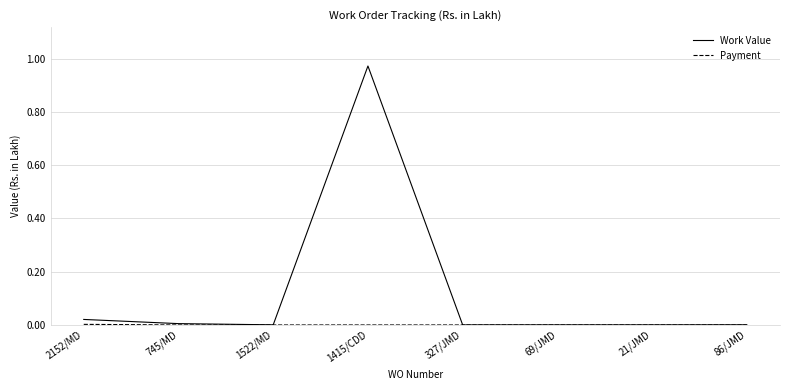

How many lines are shown in the chart?

2